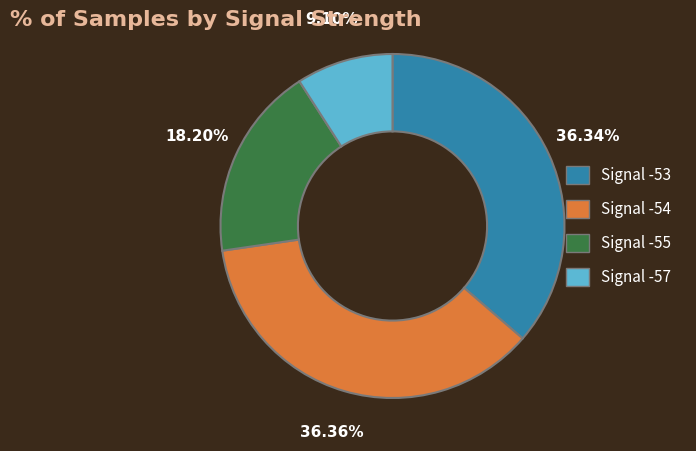

Is there a majority slice in this chart?

No